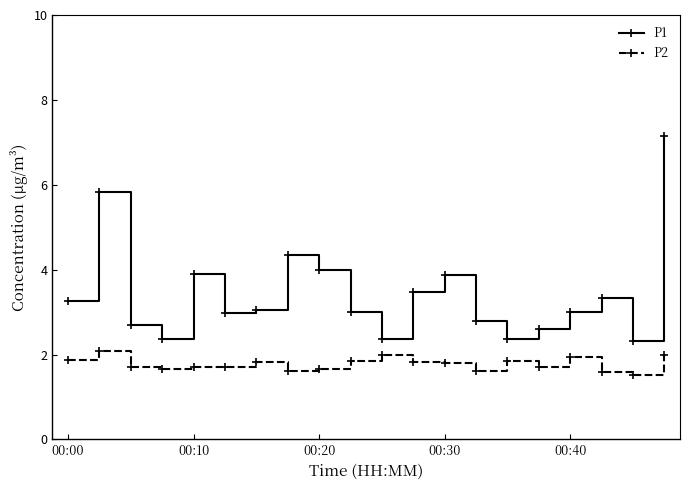

List the series in order of their overall mean, lowest first.

P2, P1